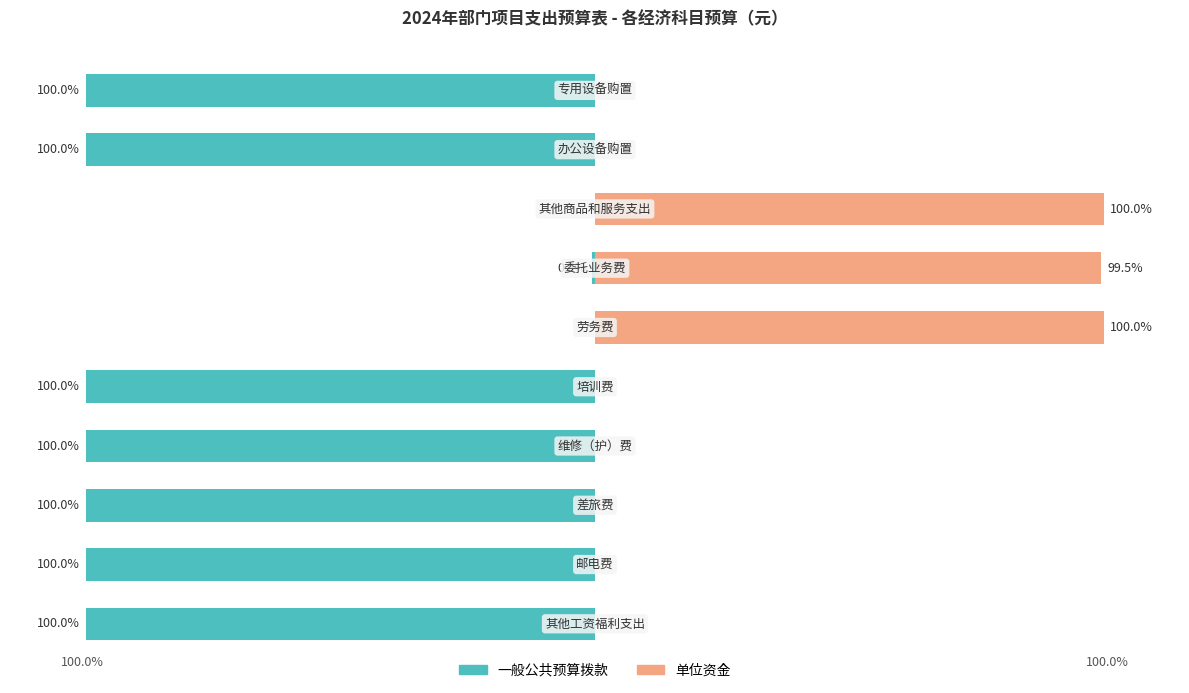

The value of 单位资金 at 4 is -52.1. True or false?

False